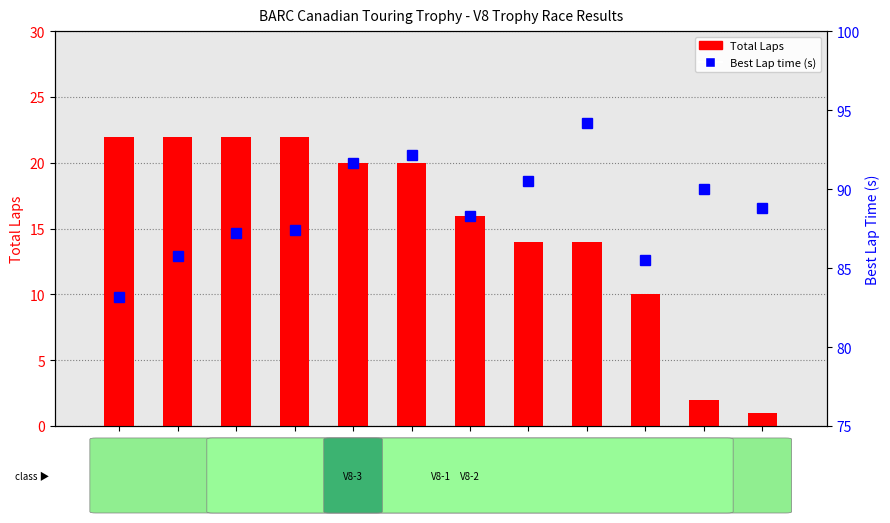

Reading left to right, list all the values displayed in this chart.

Total Laps: McGahern=22.0	Gauthier=22.0	Longo=22.0	Wilson=22.0	Phillips=20.0	Magowan=20.0	Manzar=16.0	Caranci=14.0	Kummer=14.0	Trought=10.0	Walker=2.0	Mercurio=1.0
Best Lap time (s): McGahern=83.2	Gauthier=85.7	Longo=87.3	Wilson=87.4	Phillips=91.7	Magowan=92.2	Manzar=88.3	Caranci=90.5	Kummer=94.2	Trought=85.5	Walker=90.0	Mercurio=88.8